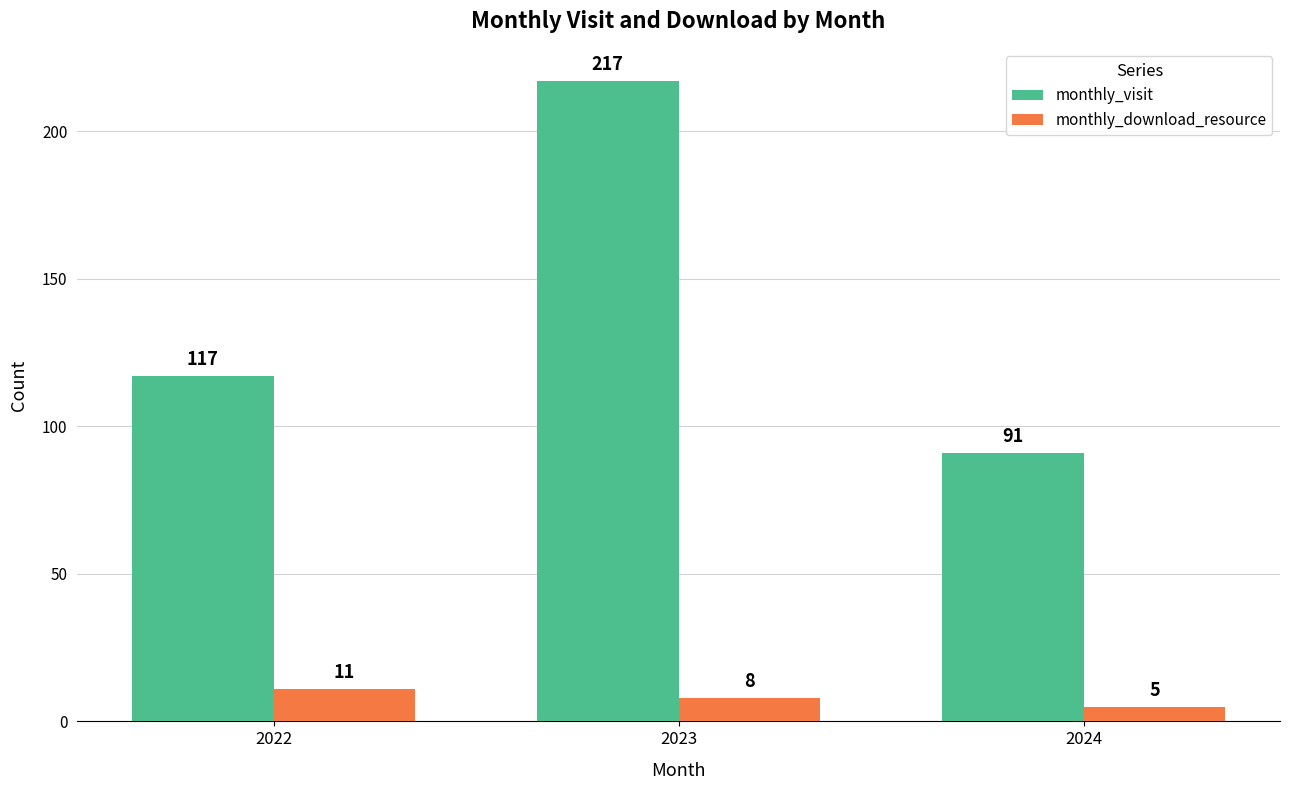

What is the approximate value of monthly_download_resource at 2022?

11